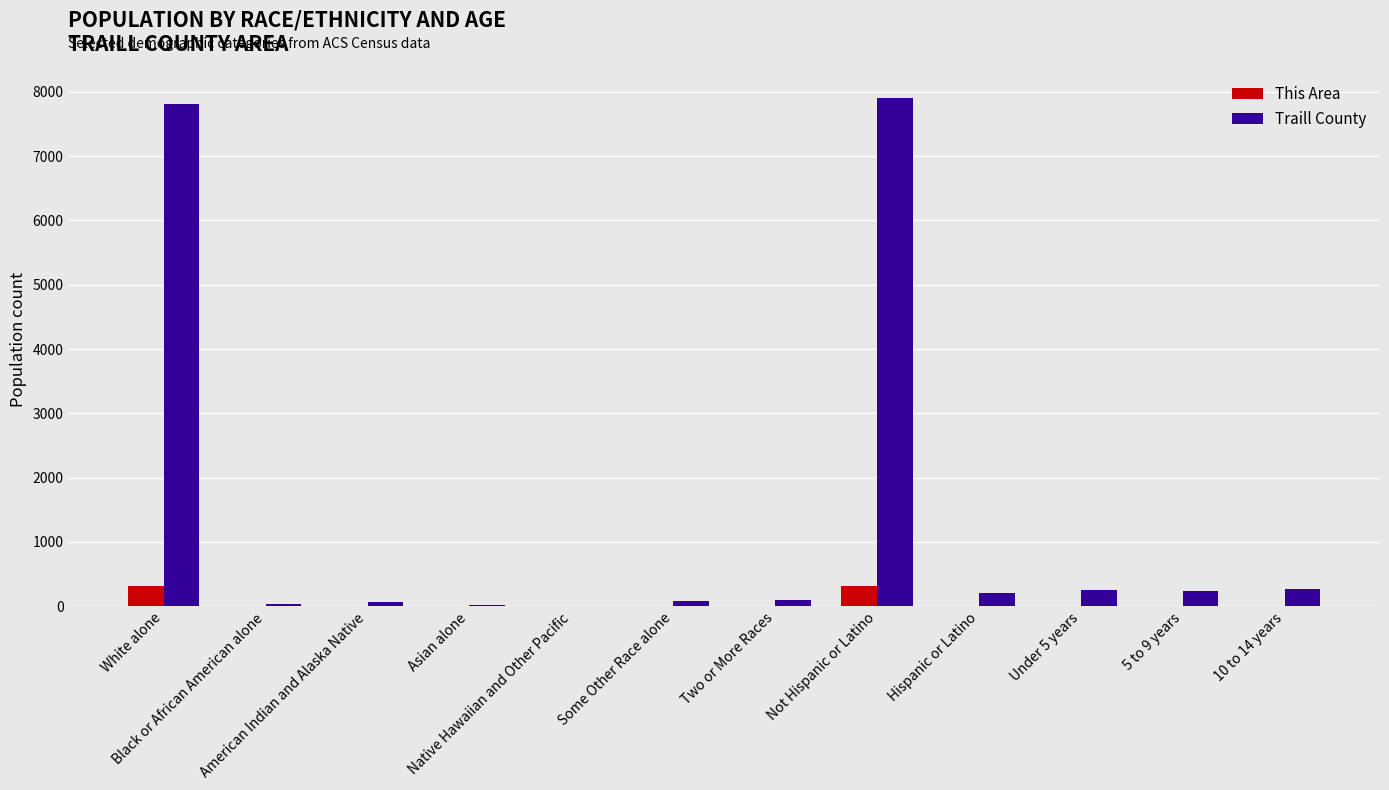

What is the sum of all This Area values?

678